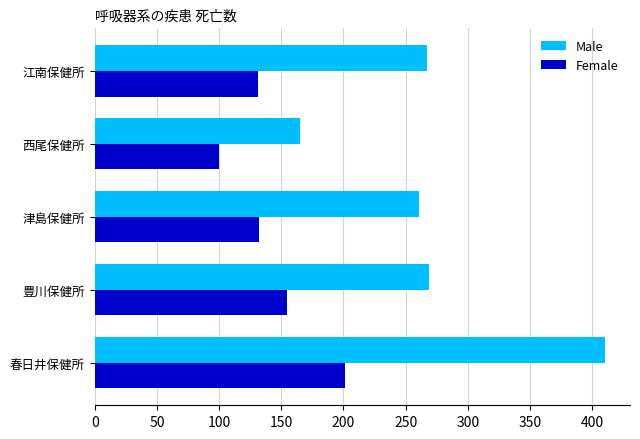

Between 西尾保健所 and 江南保健所, which series saw the biggest shift?

Male